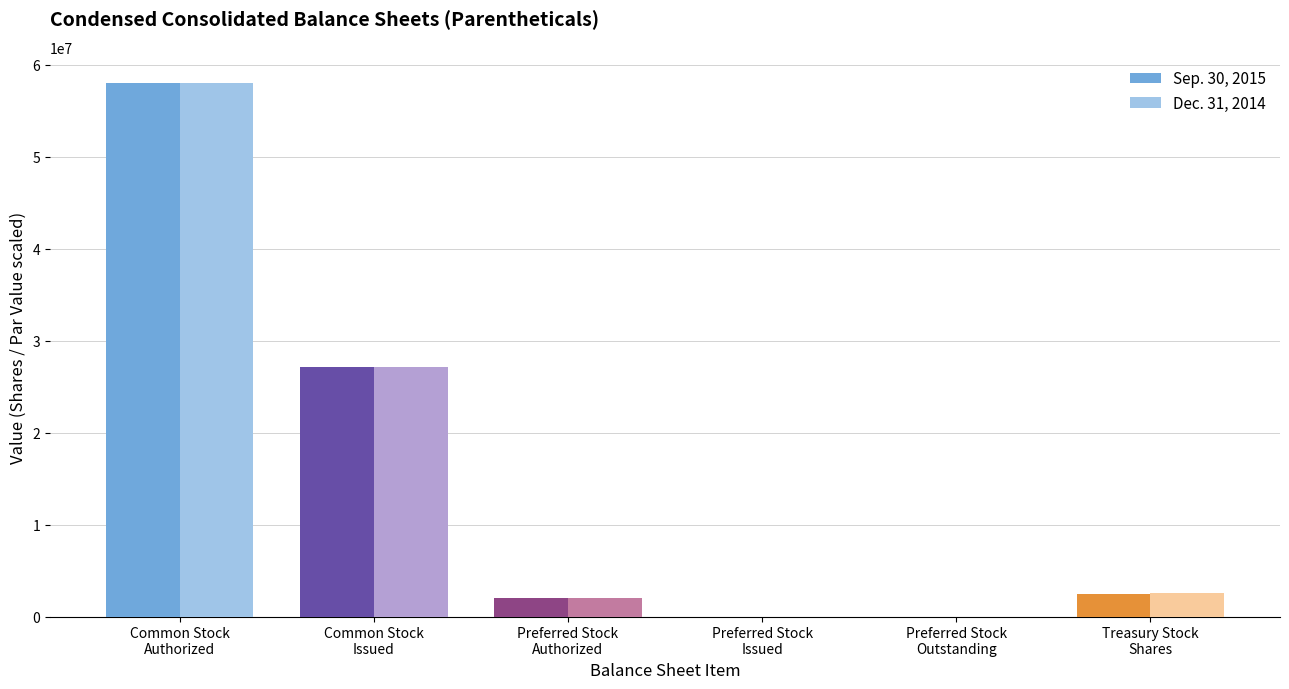

What is the maximum value for Sep. 30, 2015?

58000000